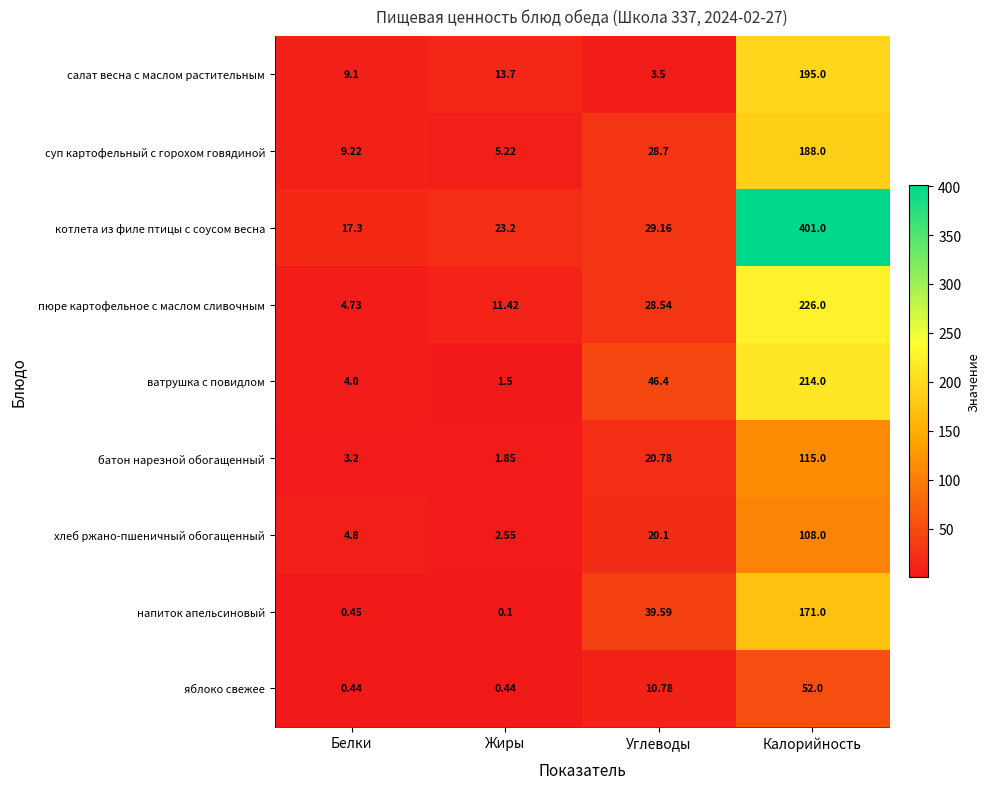

Where is хлеб ржано-пшеничный обогащенный nearest to the value 55?

Углеводы